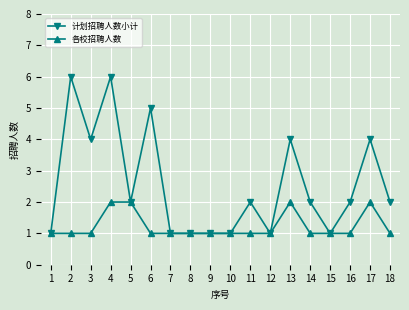

True or false: 计划招聘人数小计 has more than 1 points higher than both neighbors.

True